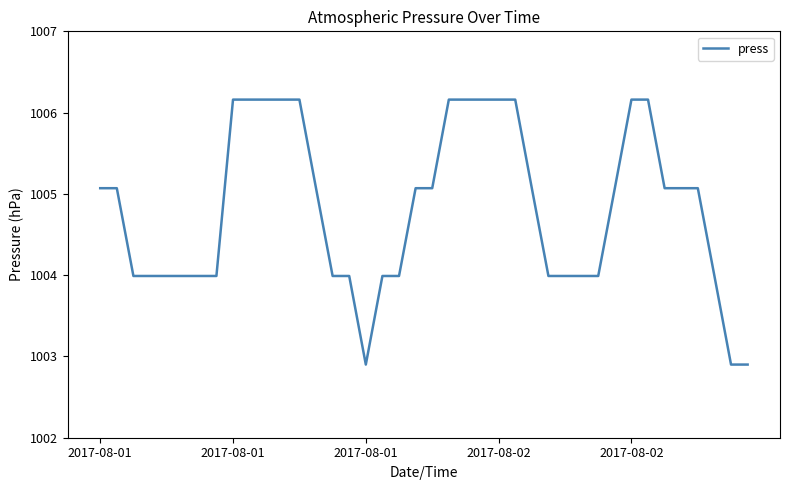

What is the minimum value shown in the chart?

1002.9